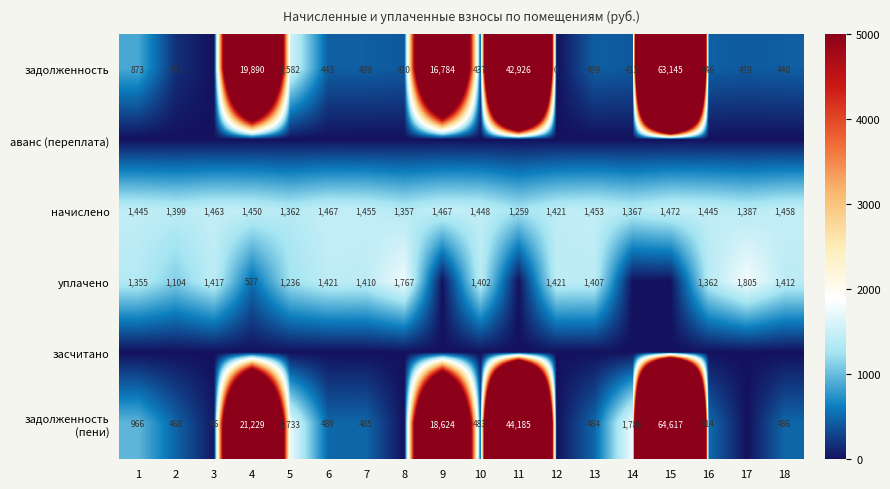

Is it true that задолженность (пени) equals 1786 at 14?

True